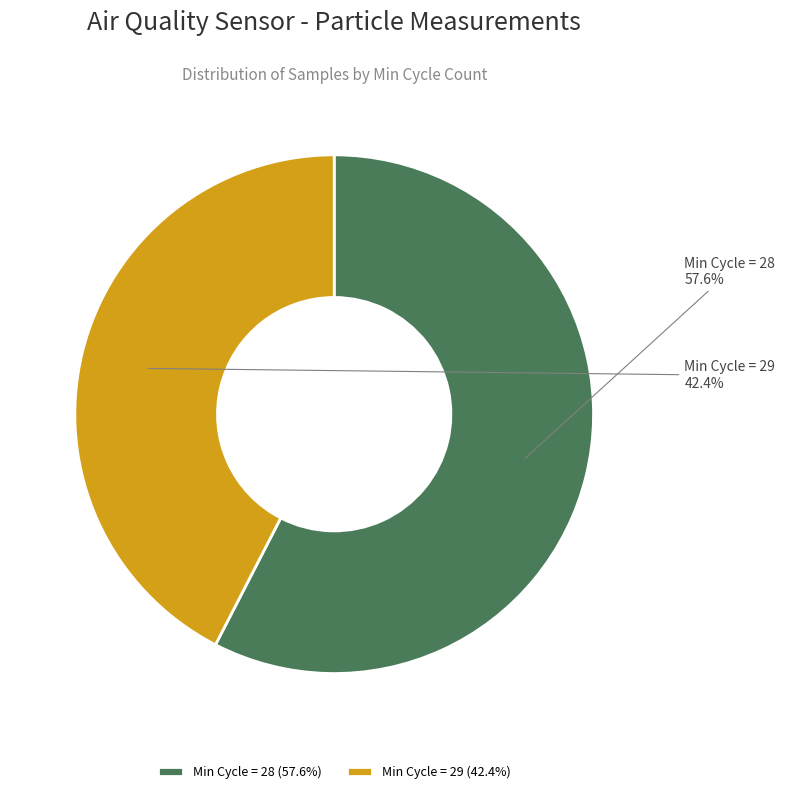

Is Min Cycle = 28 the majority of the pie?

Yes